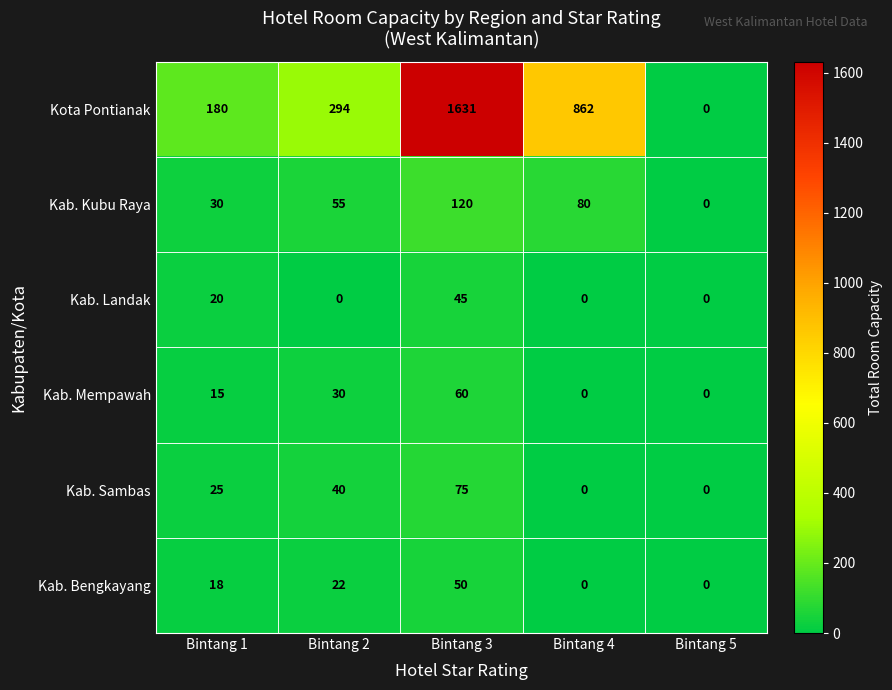

At which label is Kab. Bengkayang closest to 25?

Bintang 2